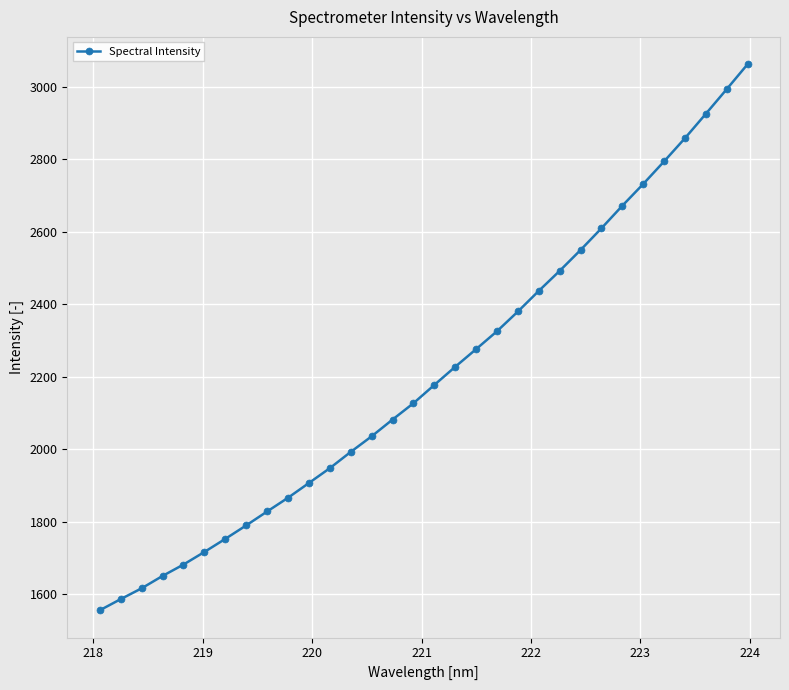

What is the value of the 21st point from the left?

2380.2